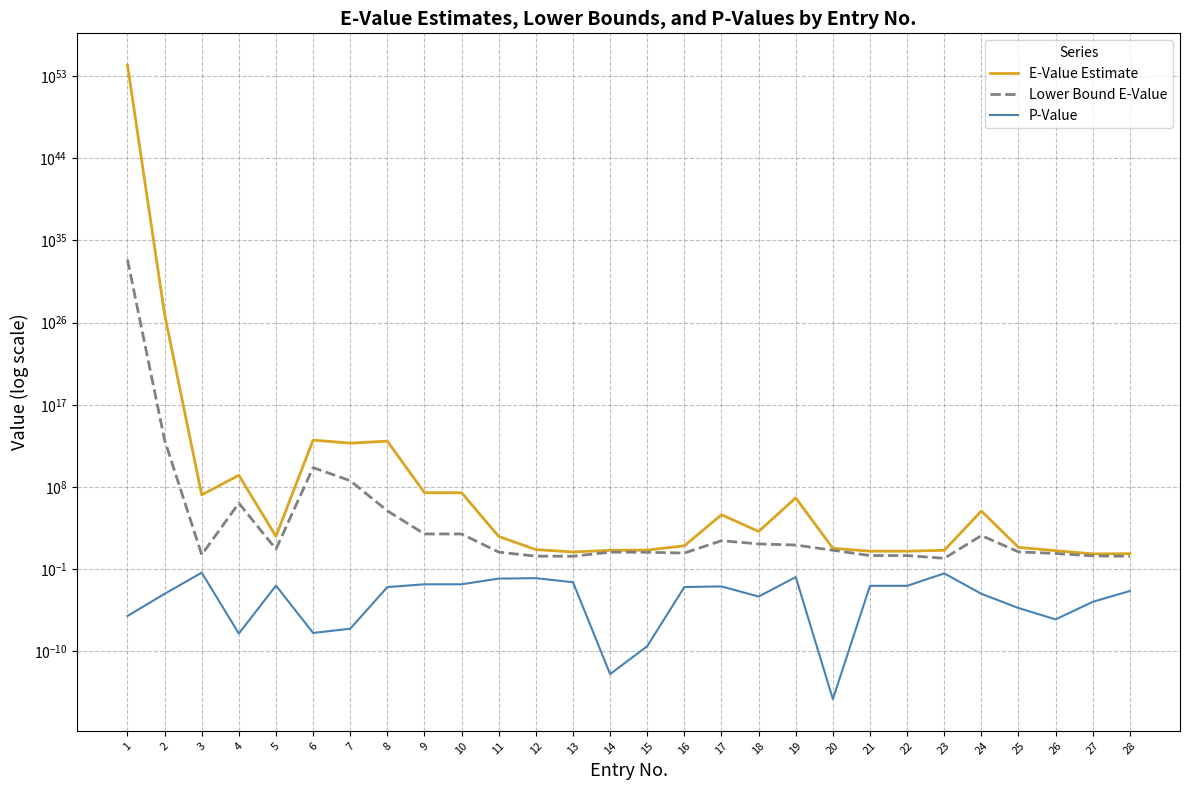

What is the difference between the Lower Bound E-Value values at 10 and 26?

711.8